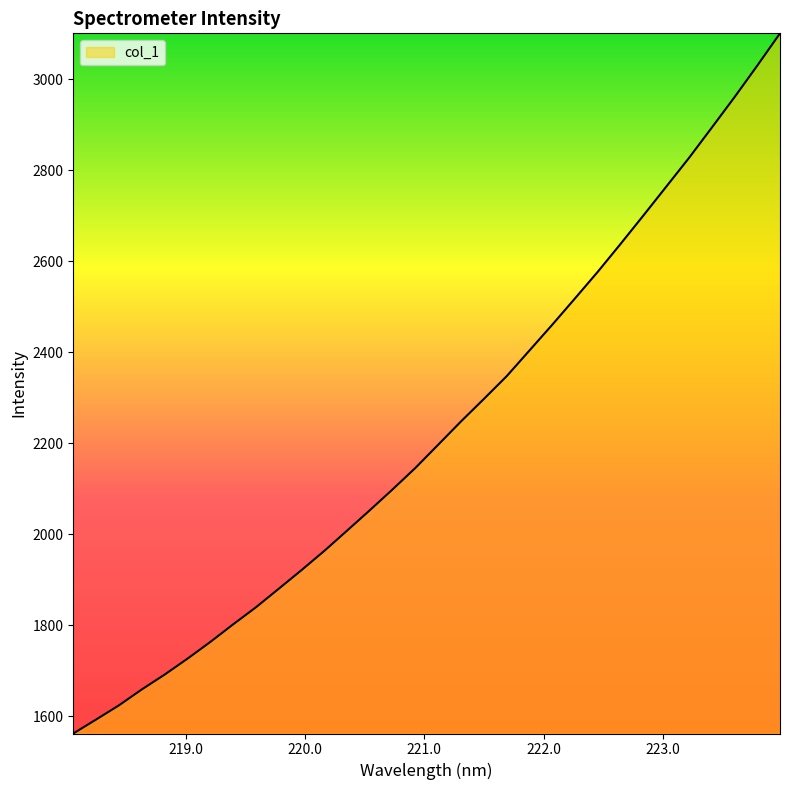

What is the sum of all values?

71288.2